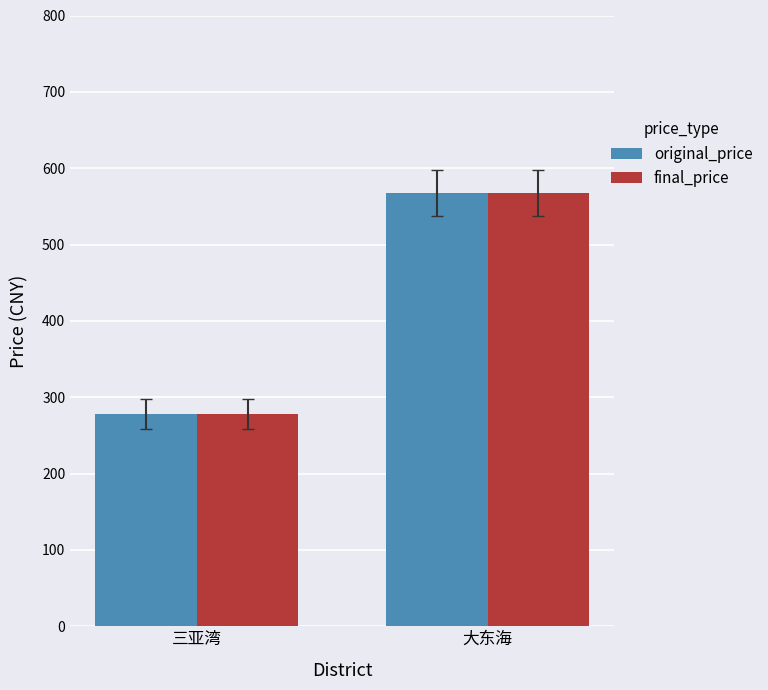

What is the average value of the original_price series?

423